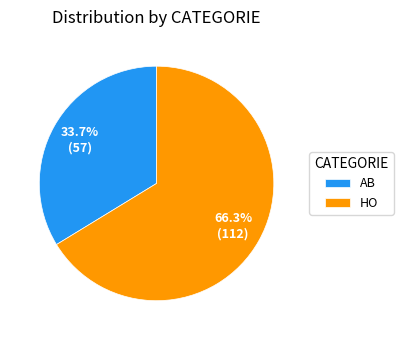

What percentage is the HO slice, to the nearest percent?

66%